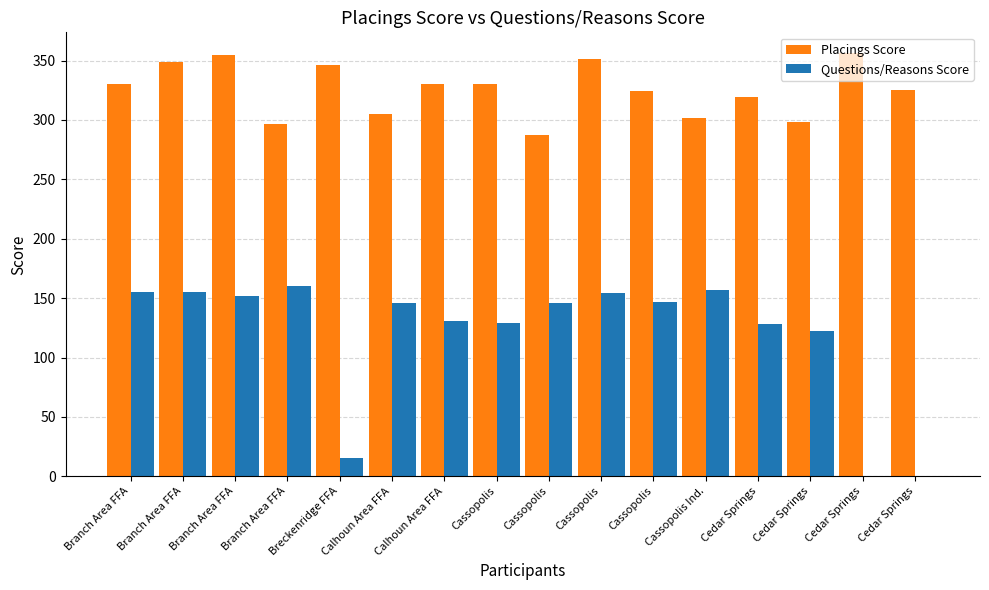

Which series has the largest total across all categories?

Placings Score